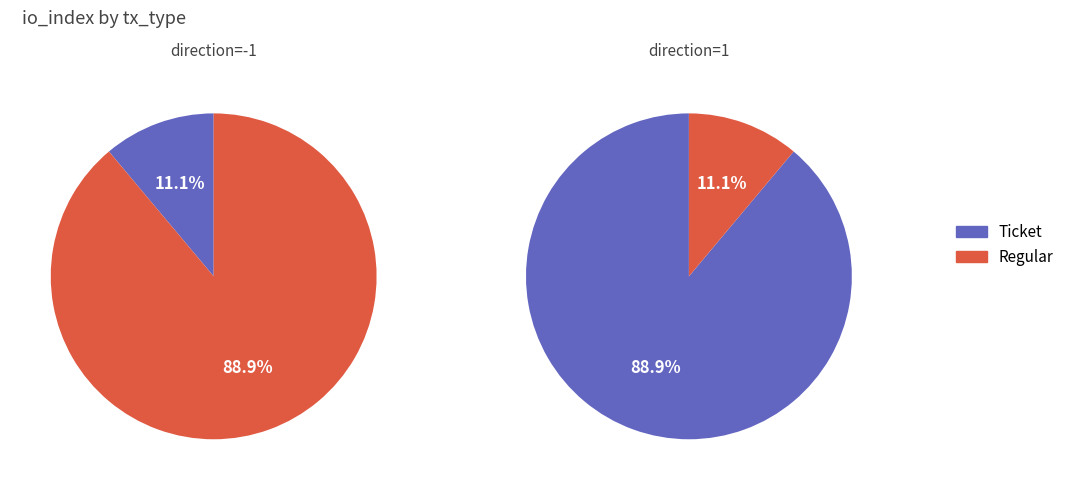

Combined, what portion of the pie is Ticket and Regular?

100.0%